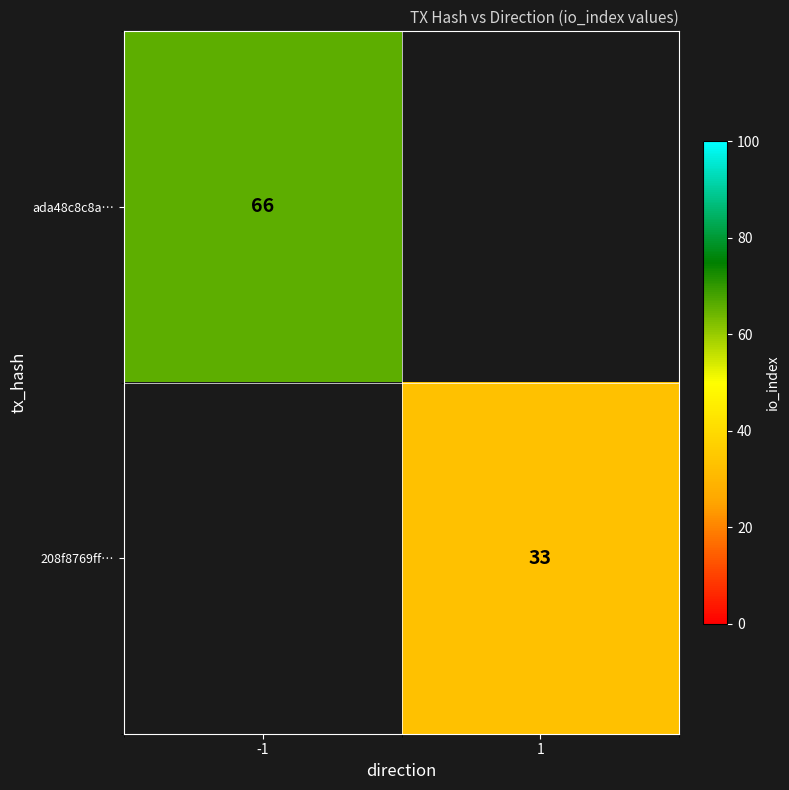

How many data points does each series have?

2